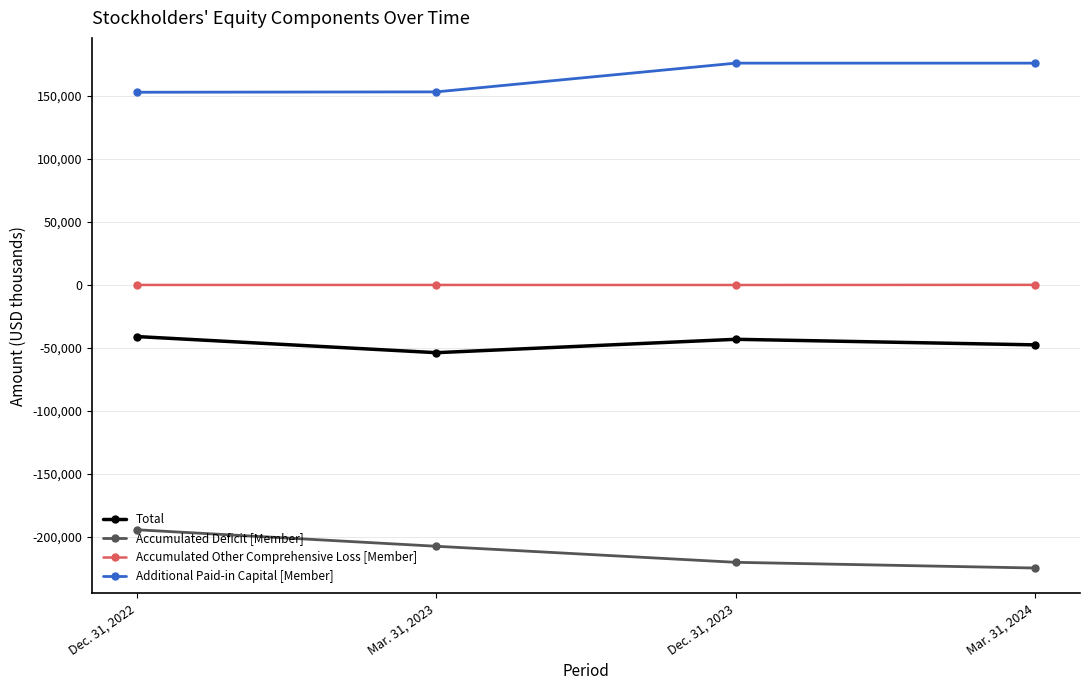

What is the total value across all series at Dec. 31, 2023?

-87496